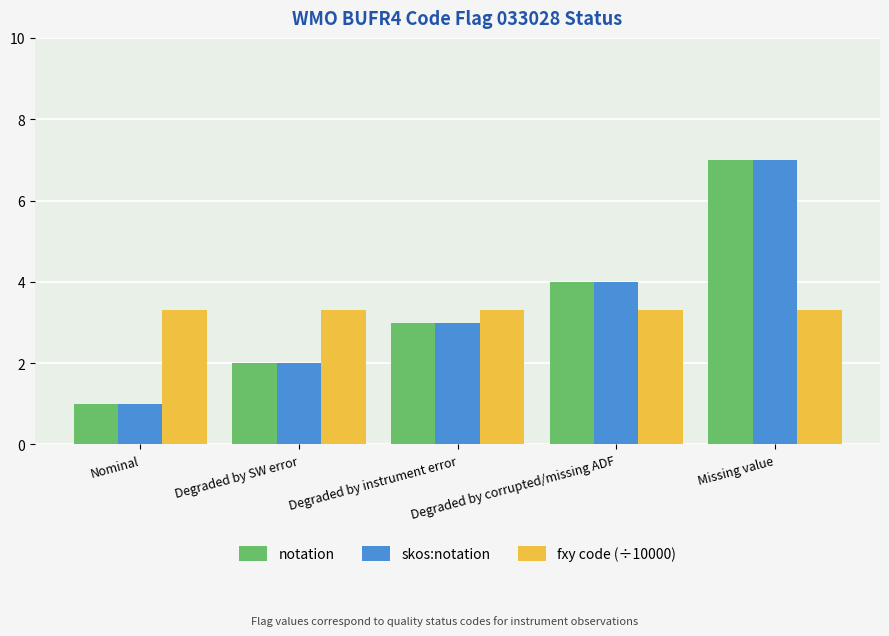

Reading right to left, list all the values displayed in this chart.

notation: Missing value=7.0	Degraded by corrupted/missing ADF=4.0	Degraded by instrument error=3.0	Degraded by SW error=2.0	Nominal=1.0
skos:notation: Missing value=7.0	Degraded by corrupted/missing ADF=4.0	Degraded by instrument error=3.0	Degraded by SW error=2.0	Nominal=1.0
fxy code (÷10000): Missing value=3.3	Degraded by corrupted/missing ADF=3.3	Degraded by instrument error=3.3	Degraded by SW error=3.3	Nominal=3.3